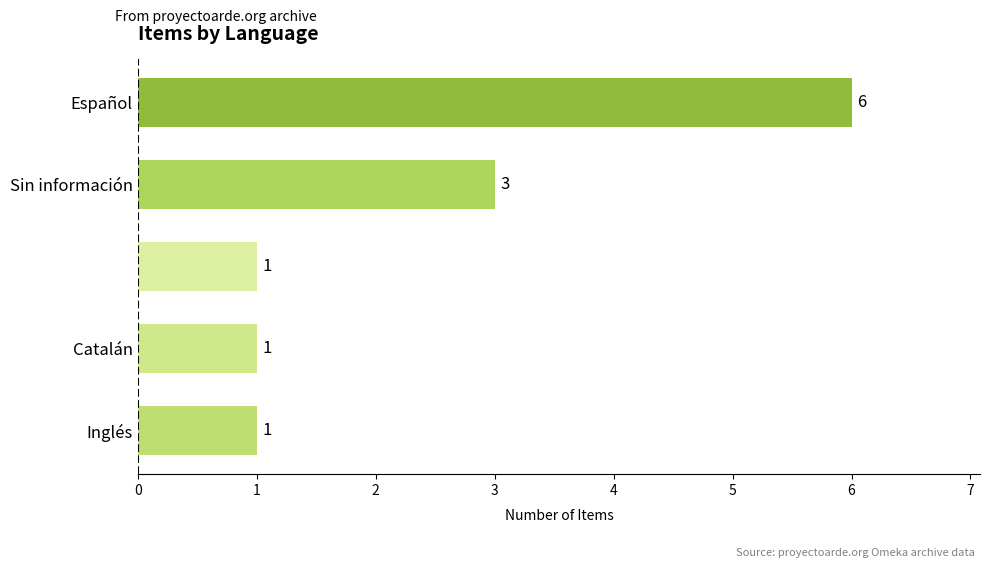

Reading bottom to top, what are all the values shown in this chart?

1	1	1	3	6